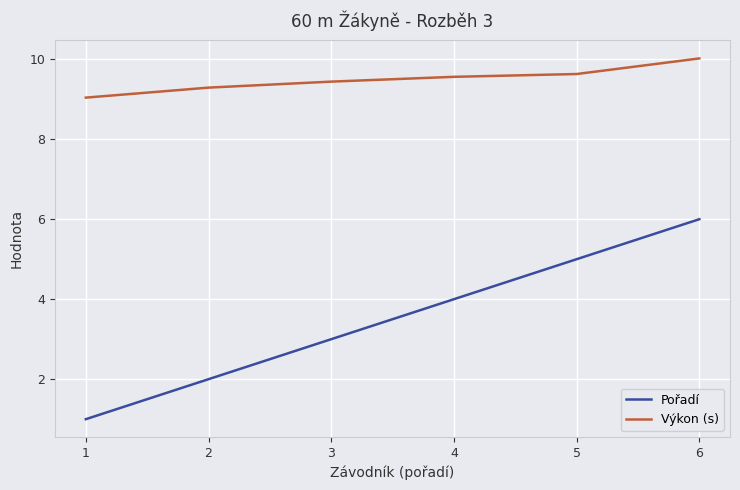

Reading left to right, transcribe all the data shown in this chart.

Pořadí: 1.0	2.0	3.0	4.0	5.0	6.0
Výkon (s): 9.0	9.3	9.4	9.6	9.6	10.0